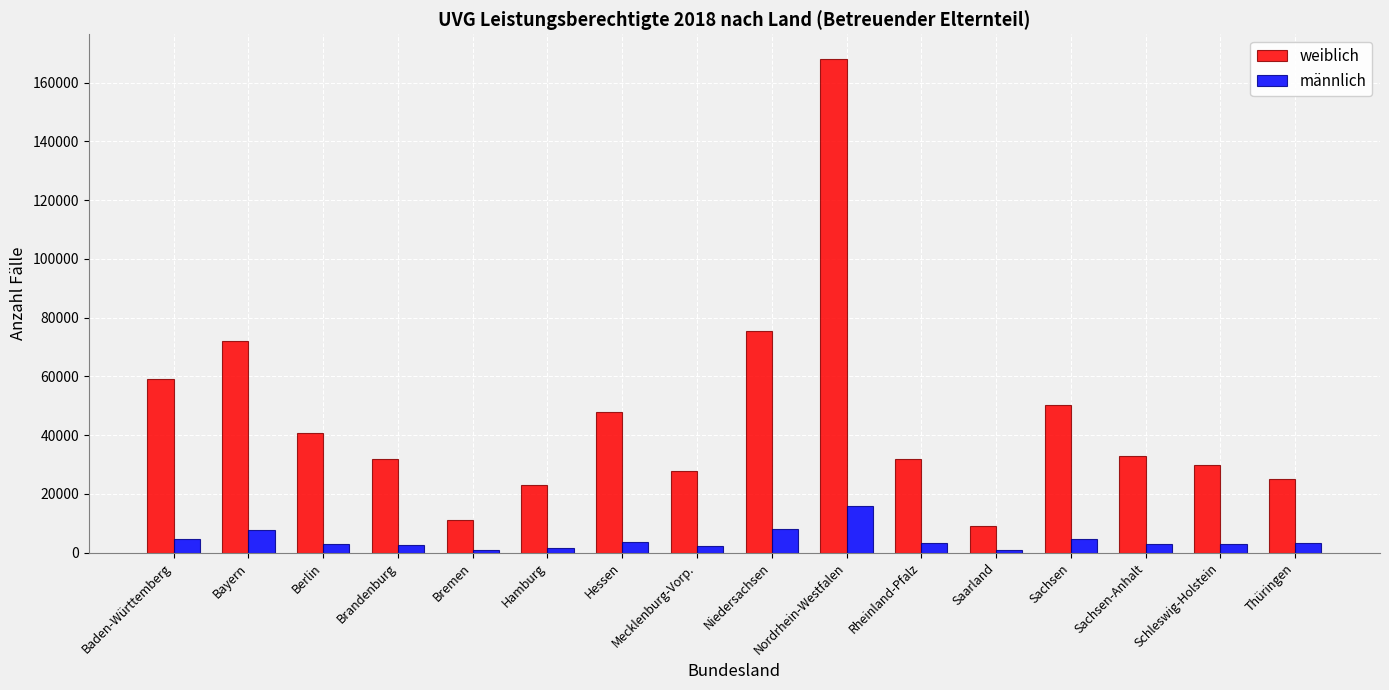

At Rheinland-Pfalz, list the series in order from largest to smallest.

weiblich, männlich